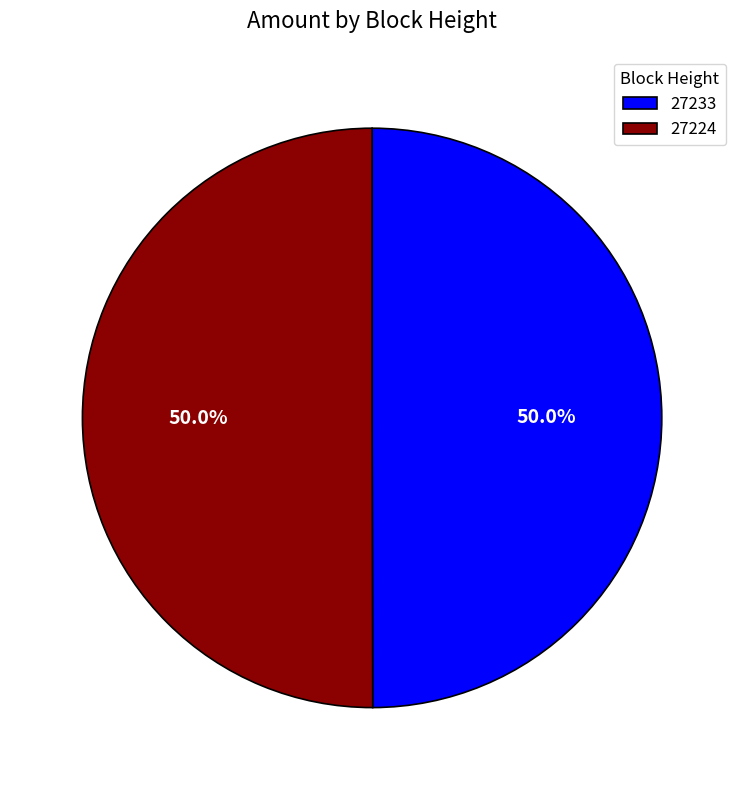

To the nearest percent, what is the combined percentage of 27224 and 27233?

100%